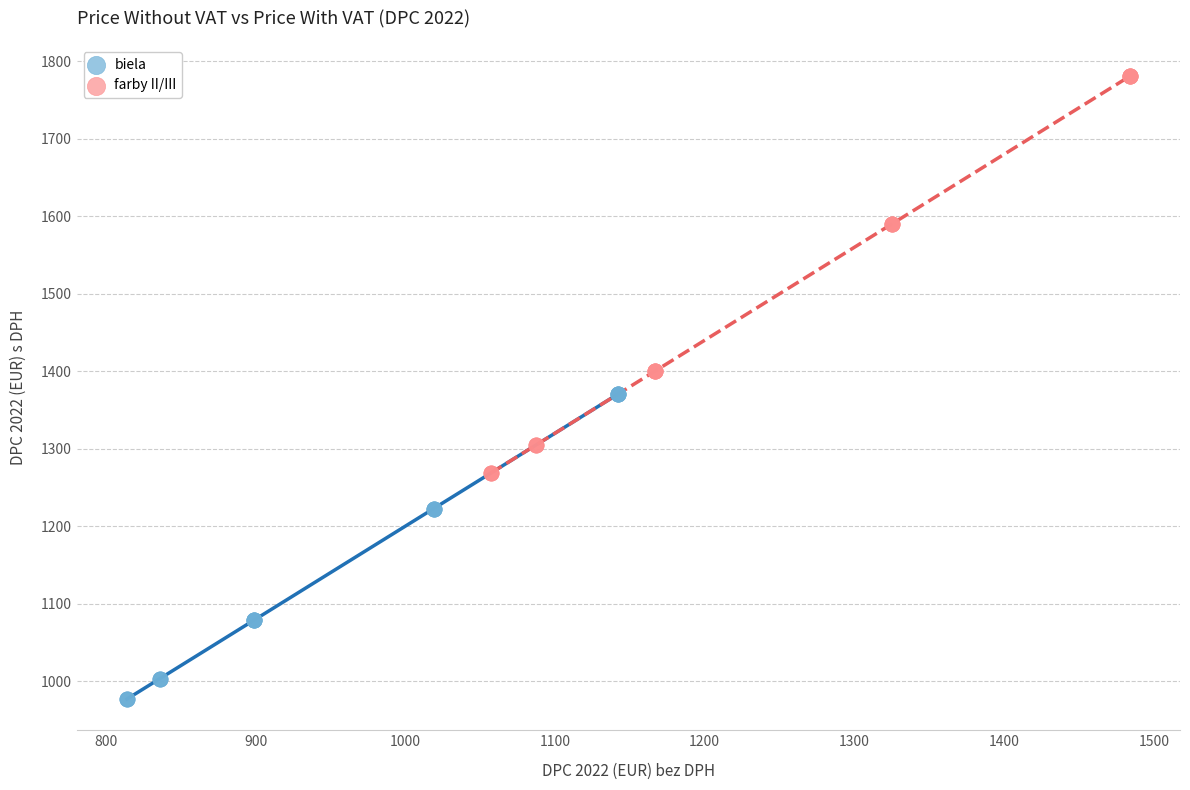

Which series reaches the maximum Y coordinate?

farby II/III